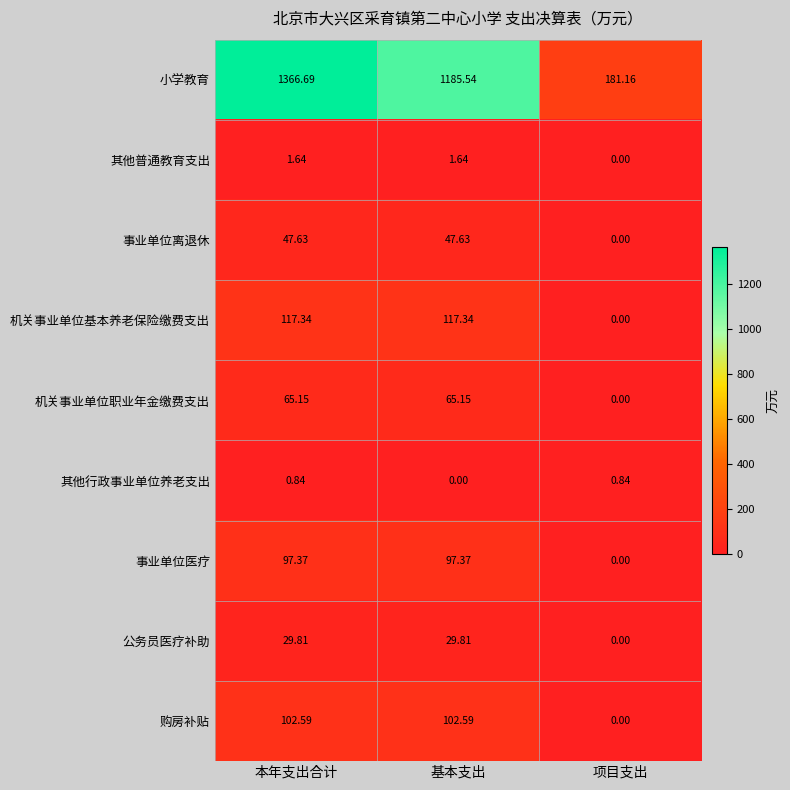

Which label corresponds to the largest value in the chart?

本年支出合计